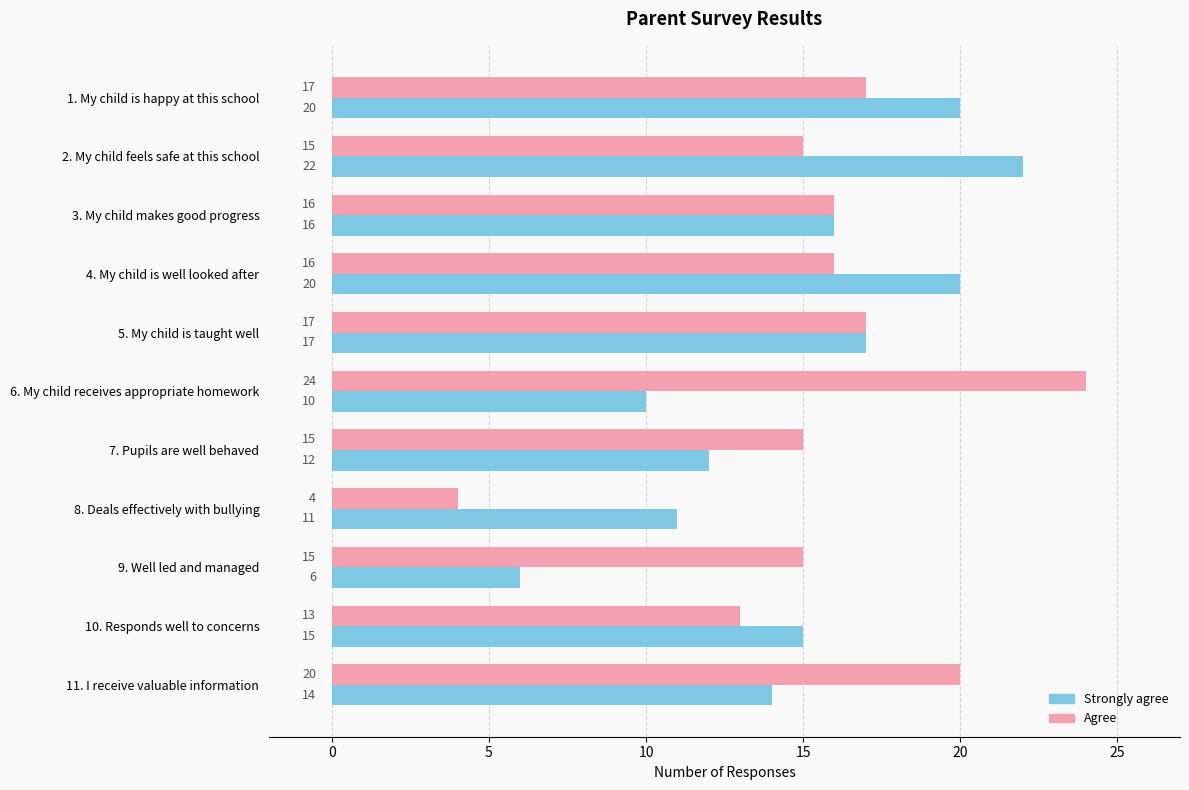

What is the approximate value of Agree at 2. My child feels safe at this school, to the nearest 10?

20